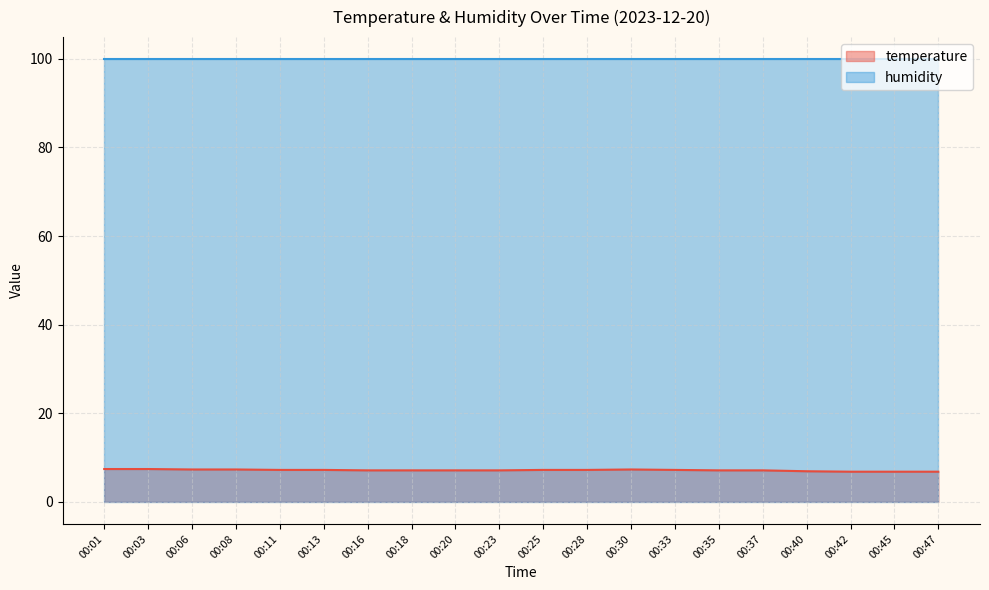

Where is the first local maximum?

00:30